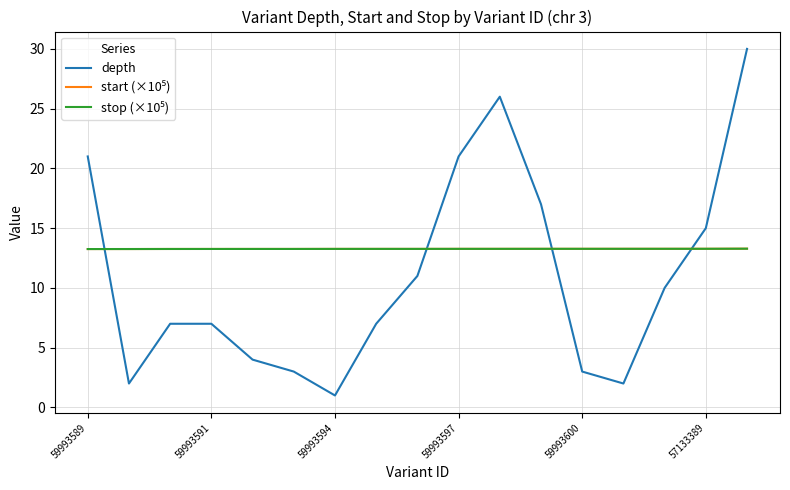

Which series has the widest spread of values?

depth